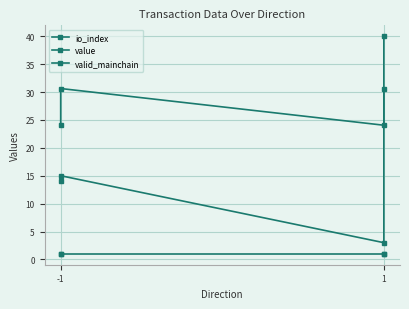

At -1, list the series in order from largest to smallest.

value, io_index, valid_mainchain